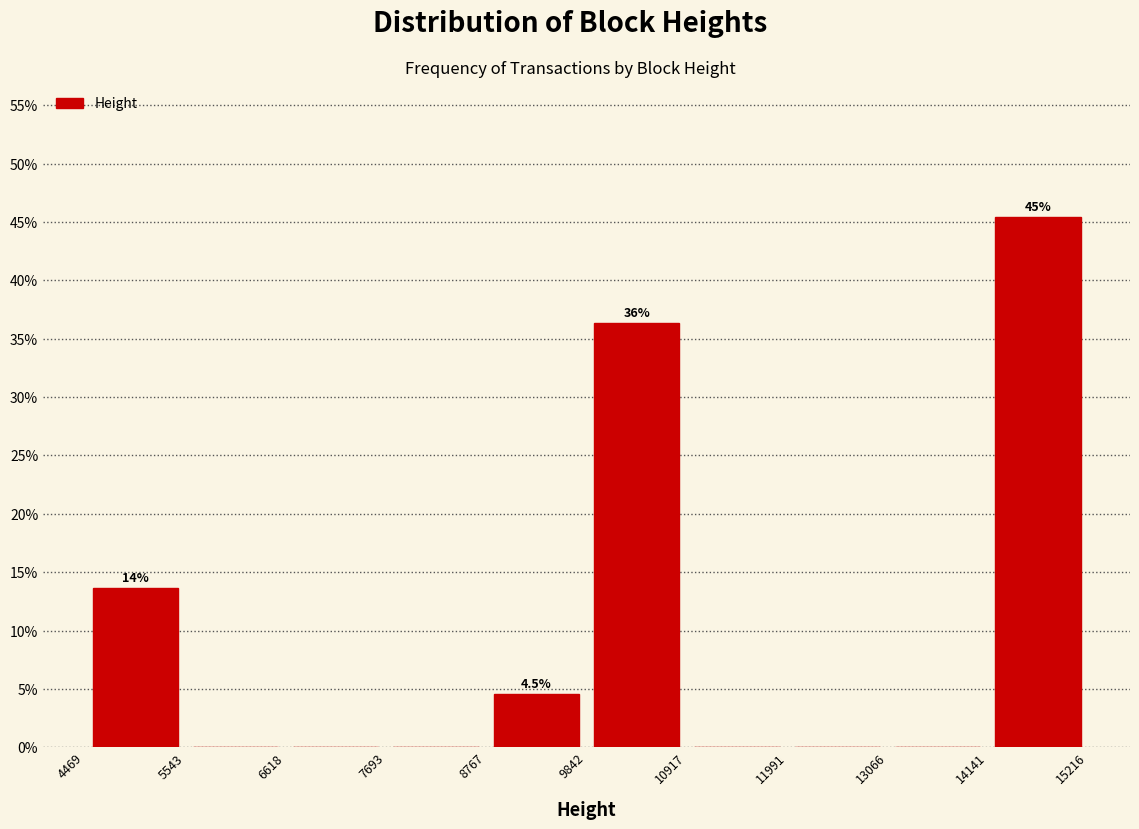

Over which range of the x-axis is the bar tallest?

14141 to 15216